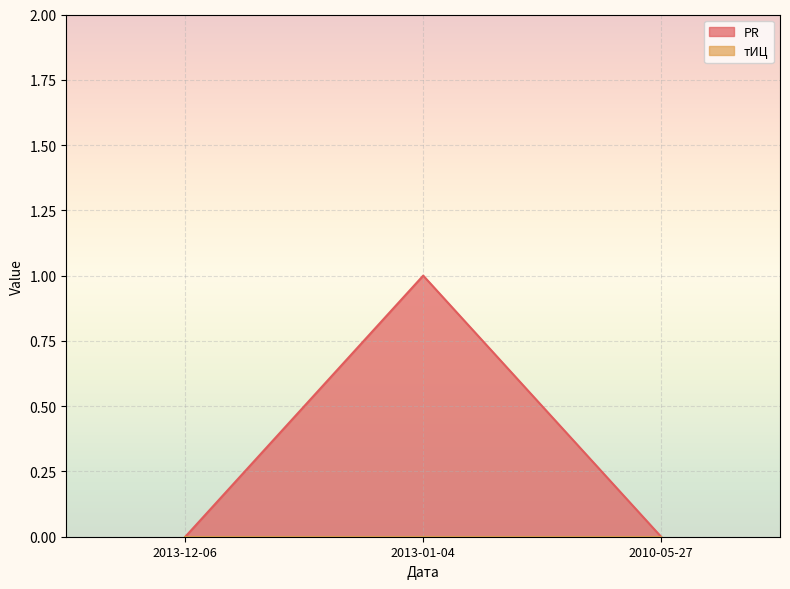

What position from the left is 2013-12-06?

1